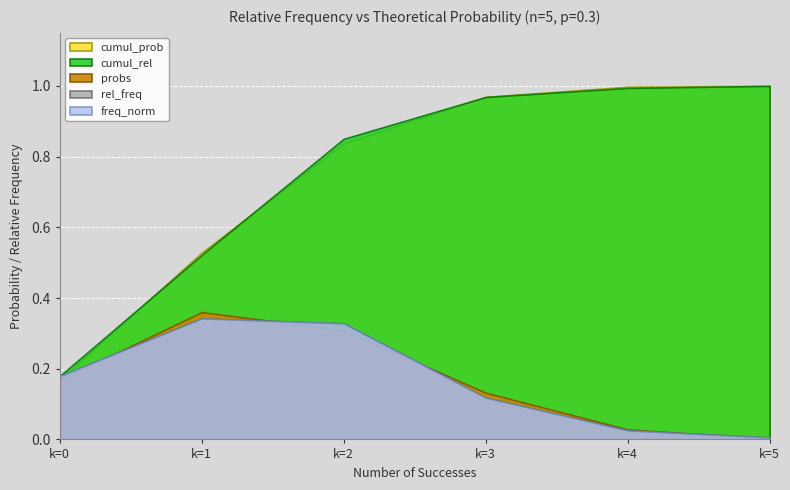

Where do rel_freq and cumul_prob first cross each other?

0 and 1